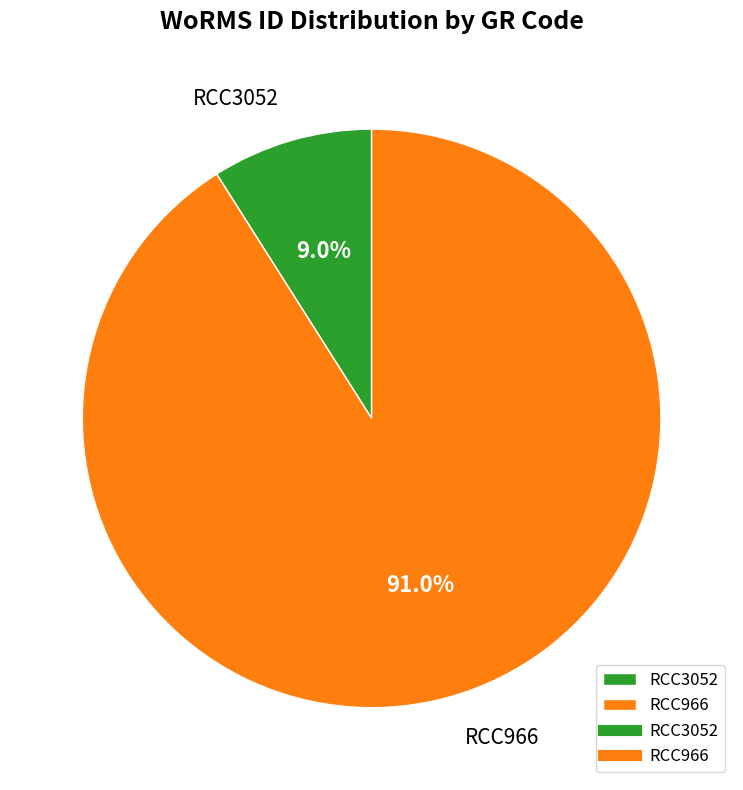

Count the number of slices in the pie.

2